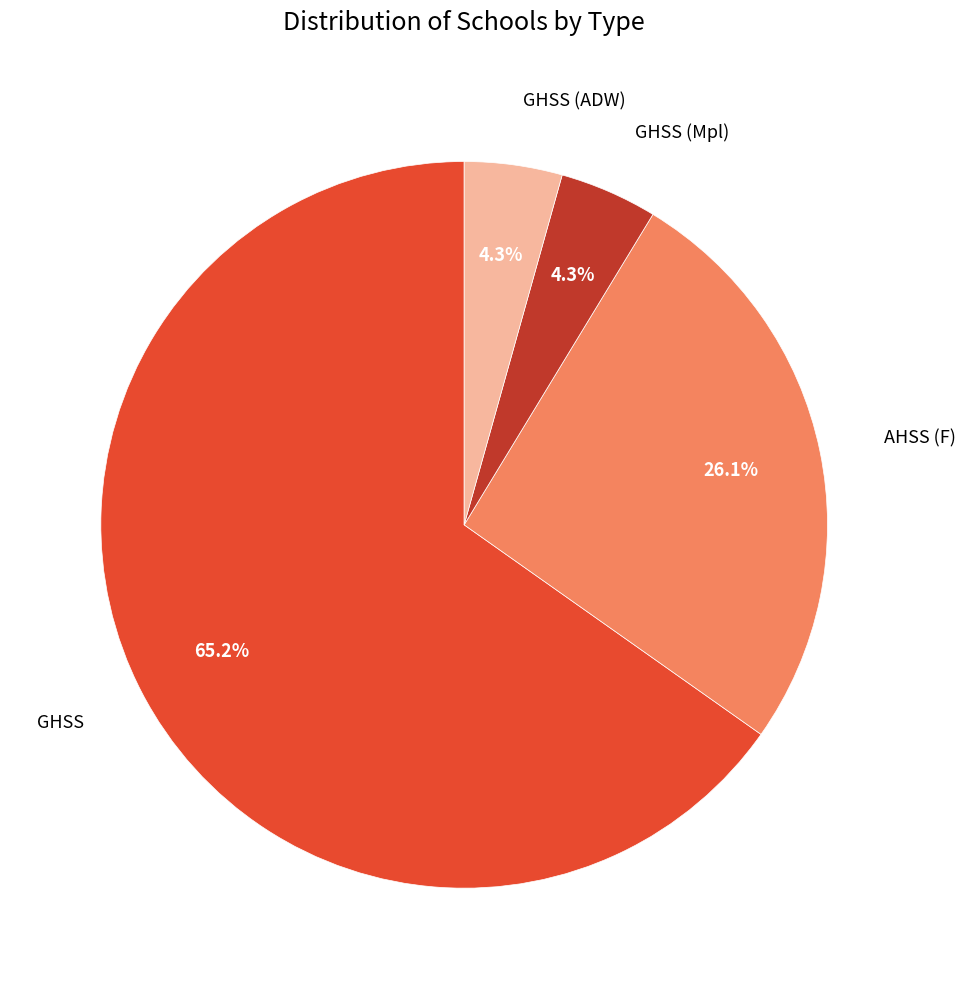

Does any single category account for the majority?

Yes